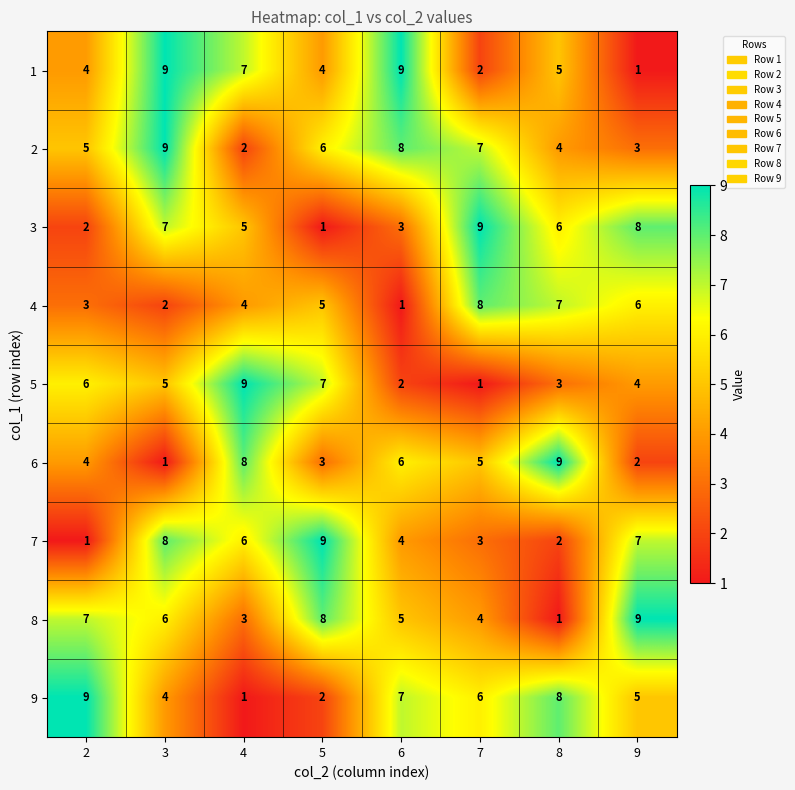

Is it true that 8 equals 1 at 8?

True